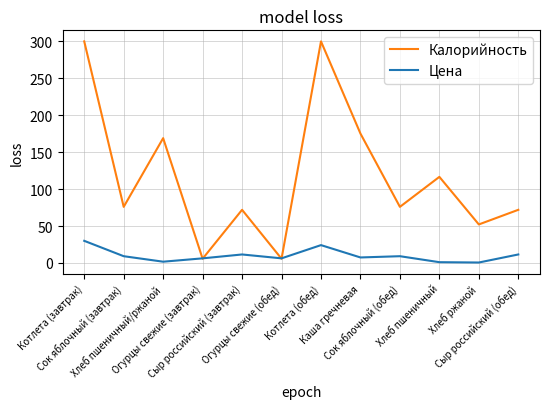

What is the approximate value of Цена at Сыр российский (завтрак)?

11.6